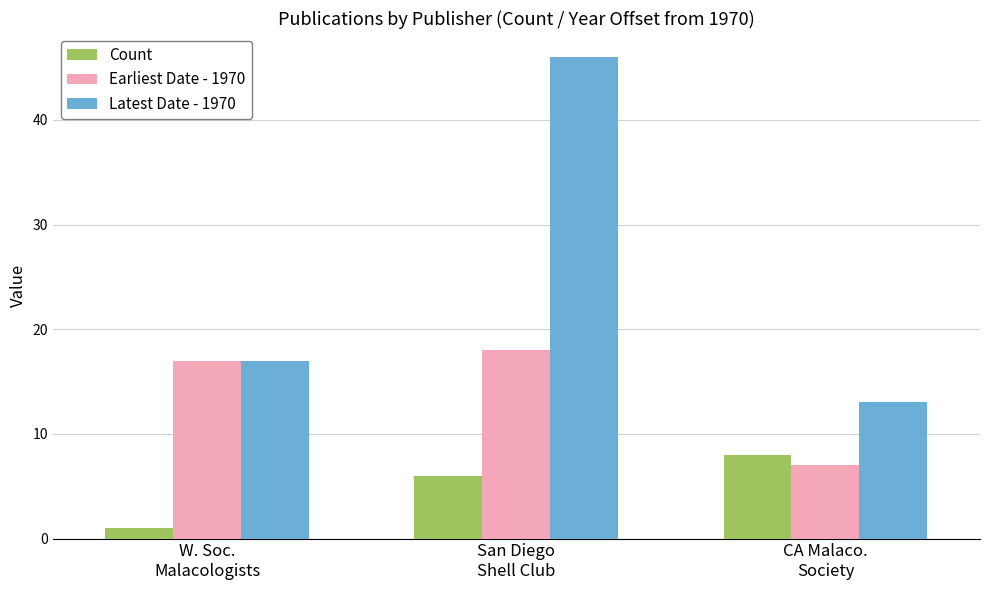

True or false: Earliest Date - 1970 has a value of 7 at CA Malaco.
Society.

True